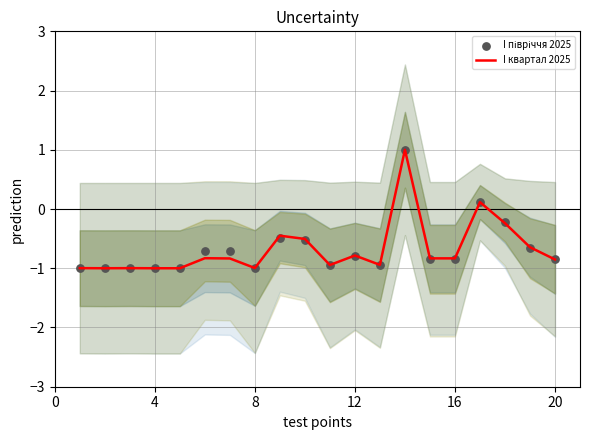

Is it true that I квартал 2025 equals -0.8 at 16?

True